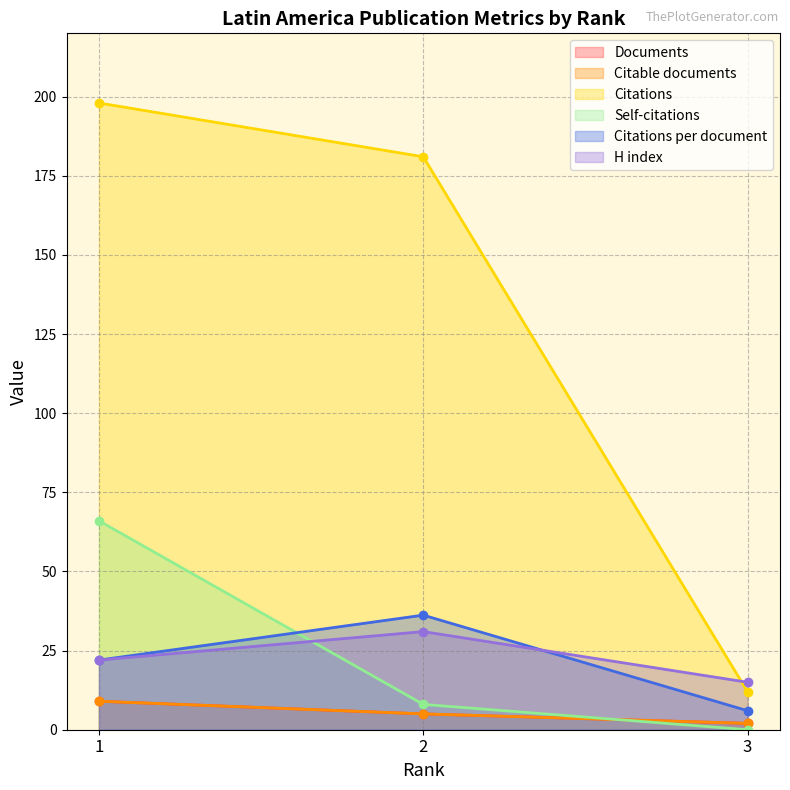

Does the chart have visible grid lines?

Yes